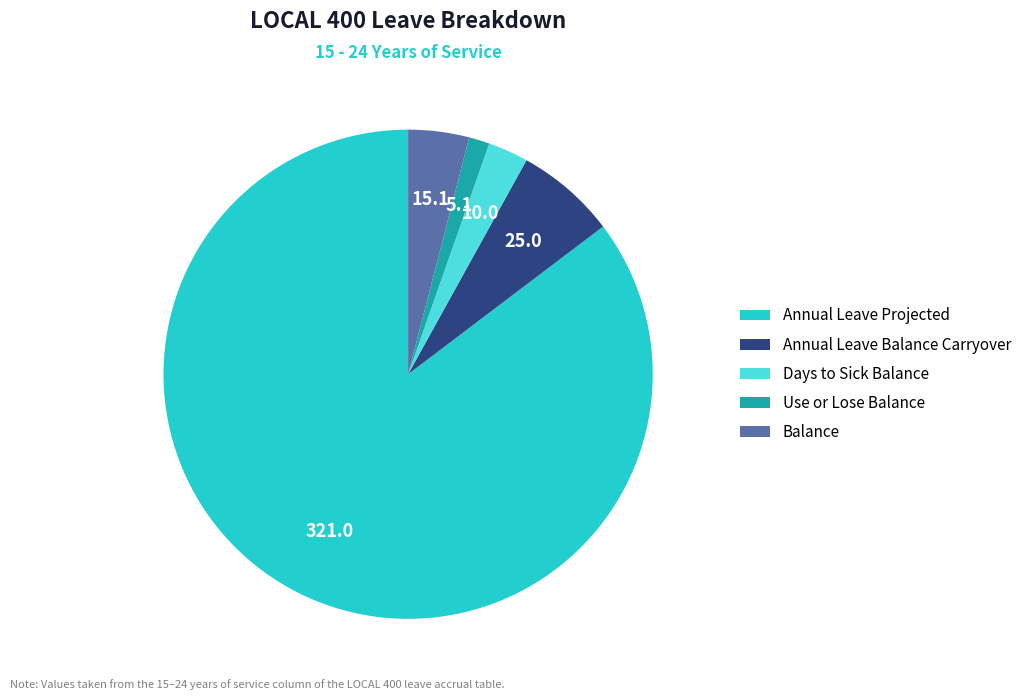

Which category has the biggest portion of the pie?

Annual Leave Projected for Current Fiscal Year